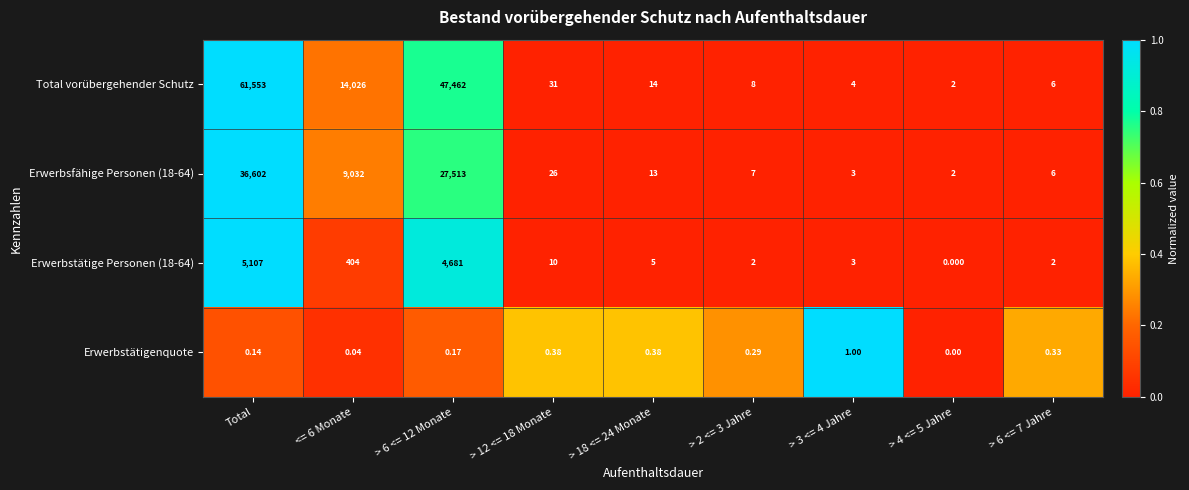

At which category is the sum across all series the highest?

Total